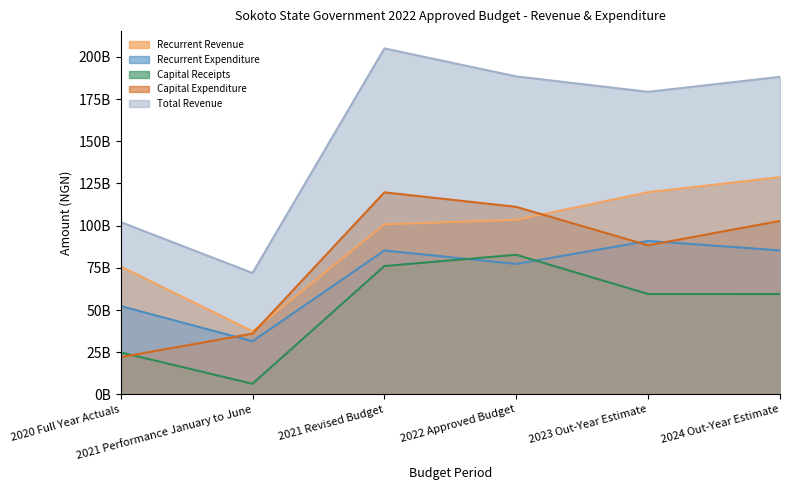

What is the difference between the second highest and minimum values in the Recurrent Revenue series?

82364654472.9